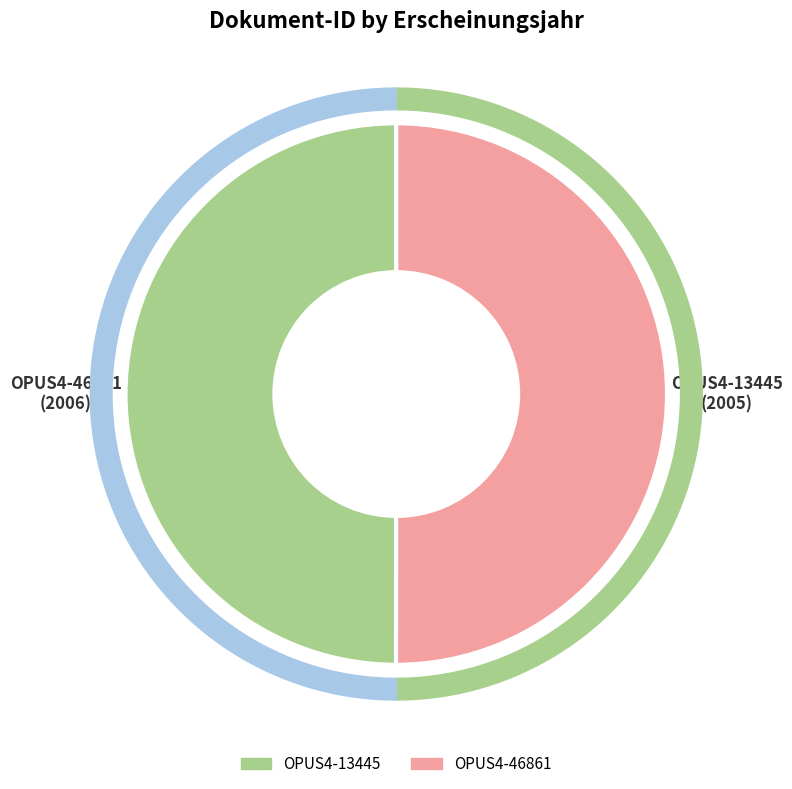

What portion of the pie excludes OPUS4-46861?

50.0%